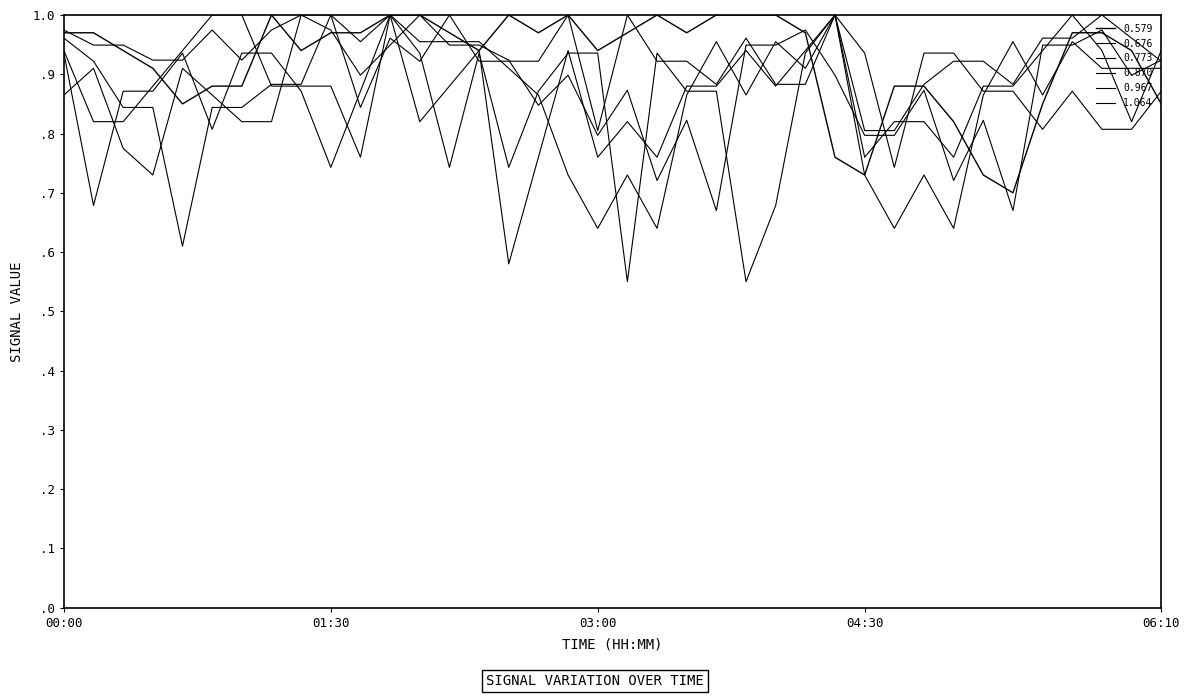

At how many categories does at least one series exceed 0?

38